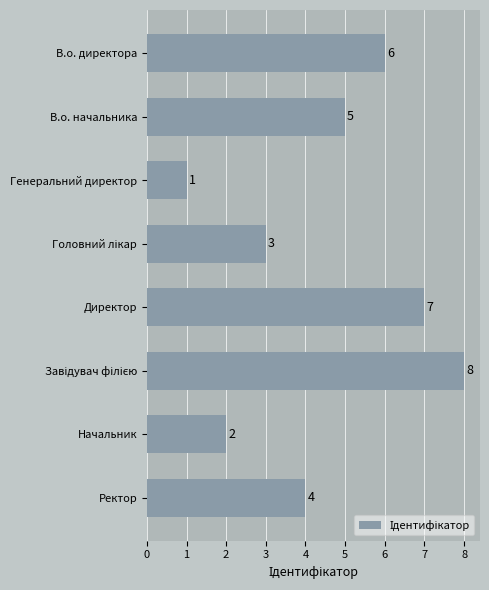

Between Ректор and В.о. начальника, which is larger?

В.о. начальника